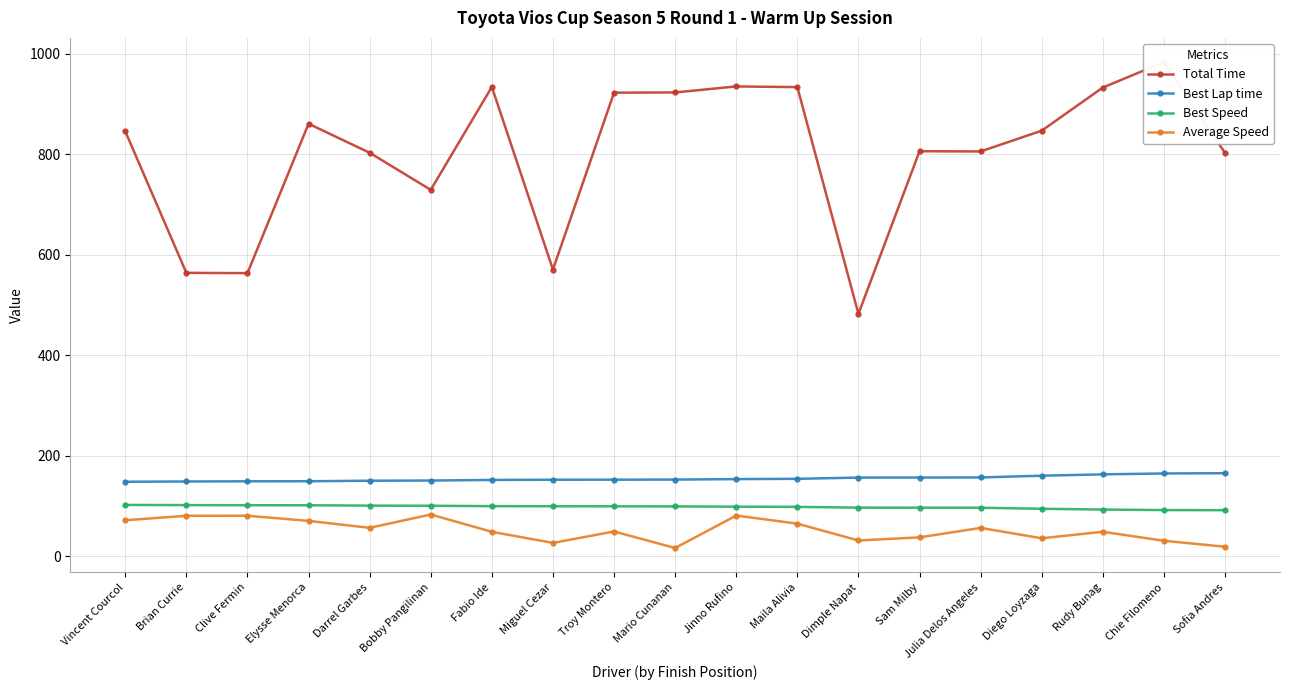

Reading right to left, transcribe all the data shown in this chart.

Total Time: 802.4	982.8	932.4	846.6	805.2	805.7	482.2	933.2	934.6	922.6	922.2	570.3	933.6	728.8	802.6	860.3	563.1	563.7	845.3
Best Lap time: 165.1	164.7	162.9	160.2	156.7	156.5	156.5	154.0	153.4	152.5	152.3	152.2	151.8	150.6	150.2	149.2	149.0	148.7	148.2
Best Speed: 91.6	91.8	92.8	94.4	96.5	96.6	96.6	98.2	98.6	99.1	99.3	99.4	99.6	100.4	100.7	101.4	101.5	101.7	102.0
Average Speed: 18.8	30.8	48.6	35.7	56.3	37.5	31.4	64.8	80.9	16.4	49.2	26.5	48.6	83.0	56.5	70.3	80.5	80.5	71.5